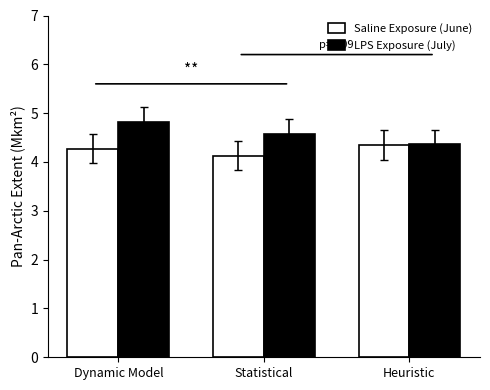

Are the bars grouped side by side (vs. stacked)?

Yes